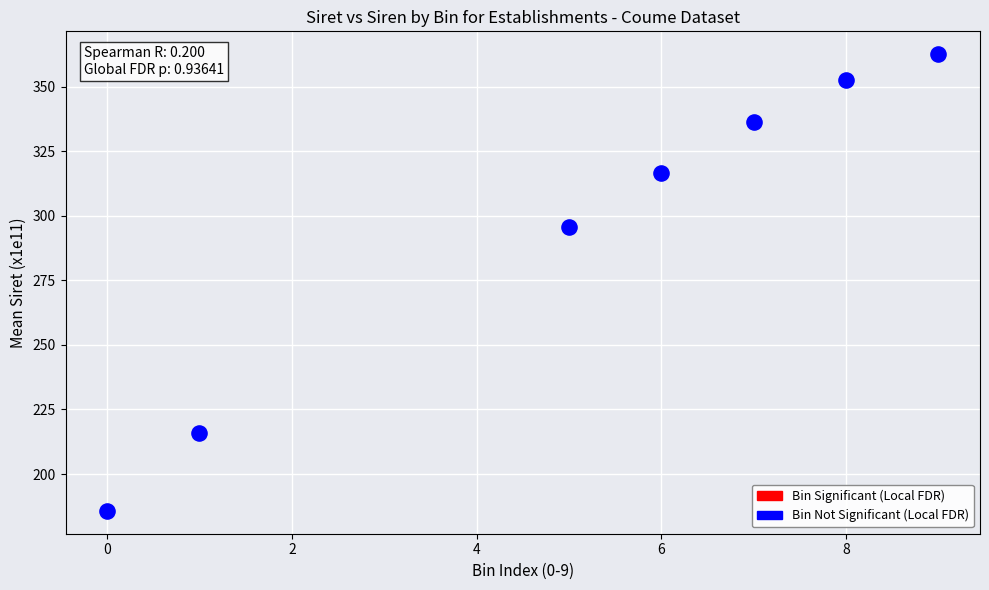

What Y value in the scatter plot is closest to 274?

295.7